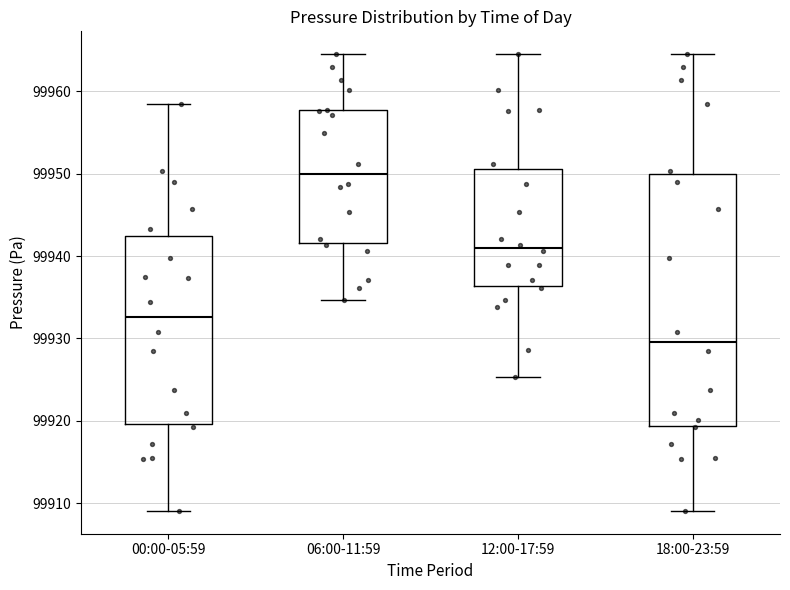

Where is the upper edge of the box for 12:00-17:59 on the y-axis? The values are not printed on the chart, so give them approximately, as read against the axis.

99951